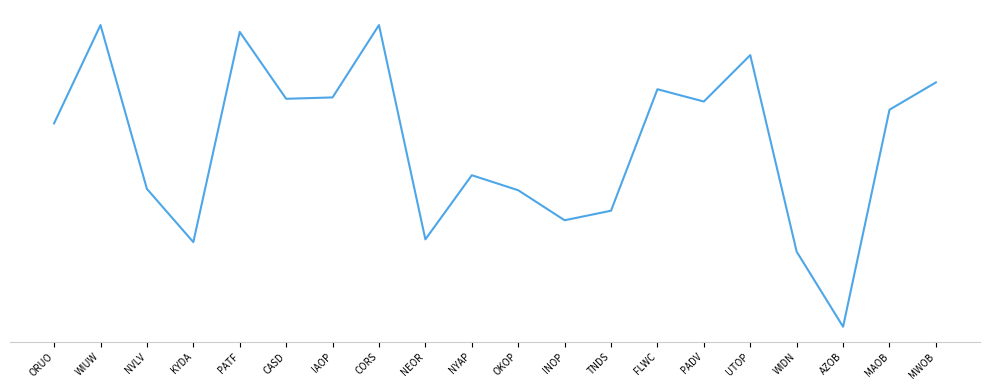

Is this an area chart (filled region under the line)?

No